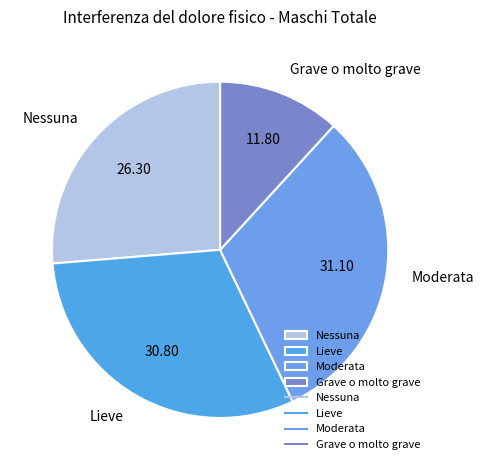

Is the sum of Nessuna and Moderata greater than half?

Yes